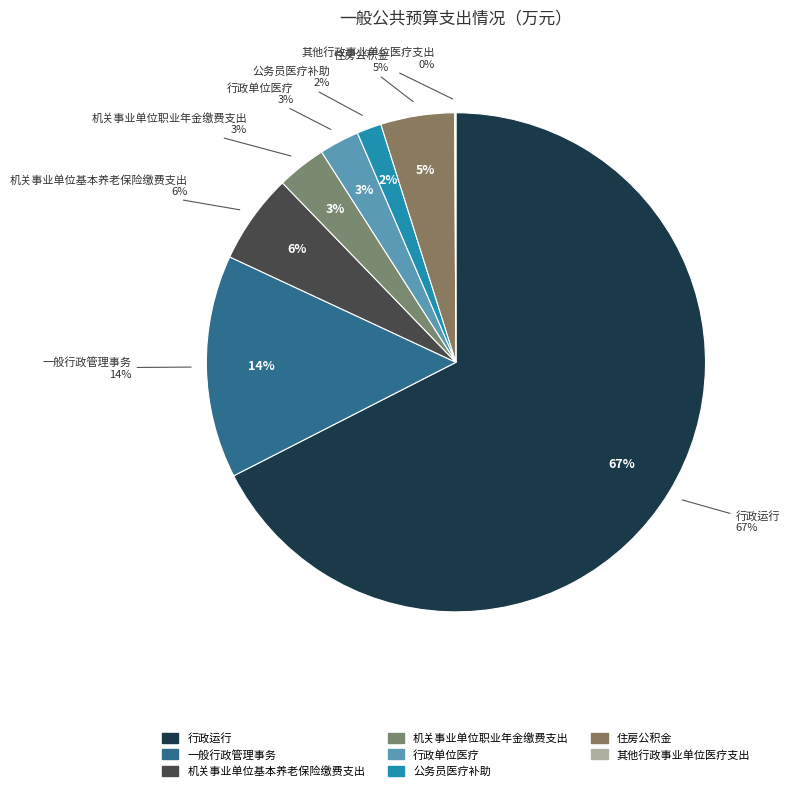

Is it true that 机关事业单位基本养老保险缴费支出 is 16% of the pie?

False